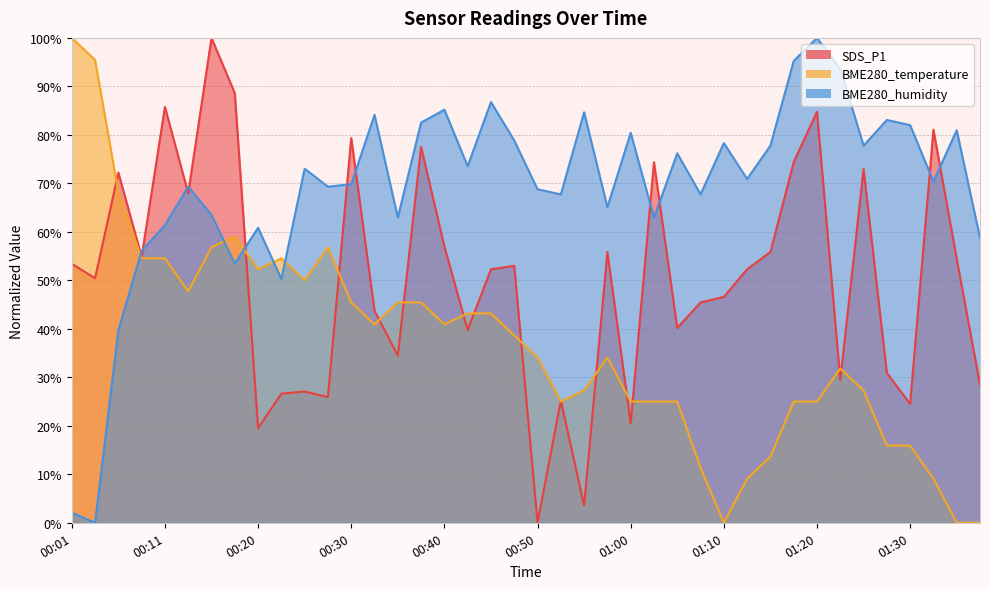

Reading right to left, what are all the values shown in this chart?

SDS_P1: 28.5	54.4	81.1	24.5	30.9	72.9	29.5	84.8	74.4	55.8	52.3	46.6	45.4	40.2	74.4	20.5	55.8	3.6	25.2	0.0	53.0	52.3	39.7	57.0	77.5	34.5	43.7	79.3	25.9	27.1	26.6	19.5	88.6	100.0	67.9	85.8	54.8	72.2	50.4	53.4
BME280_temperature: 0.0	0.0	9.1	15.9	15.9	27.3	31.8	25.0	25.0	13.6	9.1	0.0	11.4	25.0	25.0	25.0	34.1	27.3	25.0	34.1	38.6	43.2	43.2	40.9	45.5	45.5	40.9	45.5	56.8	50.0	54.5	52.3	59.1	56.8	47.7	54.5	54.5	68.2	95.5	100.0
BME280_humidity: 58.7	81.0	70.4	82.0	83.1	77.8	93.7	100.0	95.2	77.8	70.9	78.3	67.7	76.2	63.0	80.4	65.1	84.7	67.7	68.8	78.8	86.8	73.5	85.2	82.5	63.0	84.1	69.8	69.3	73.0	50.3	60.8	53.4	63.5	69.3	61.4	56.1	39.7	0.0	2.1